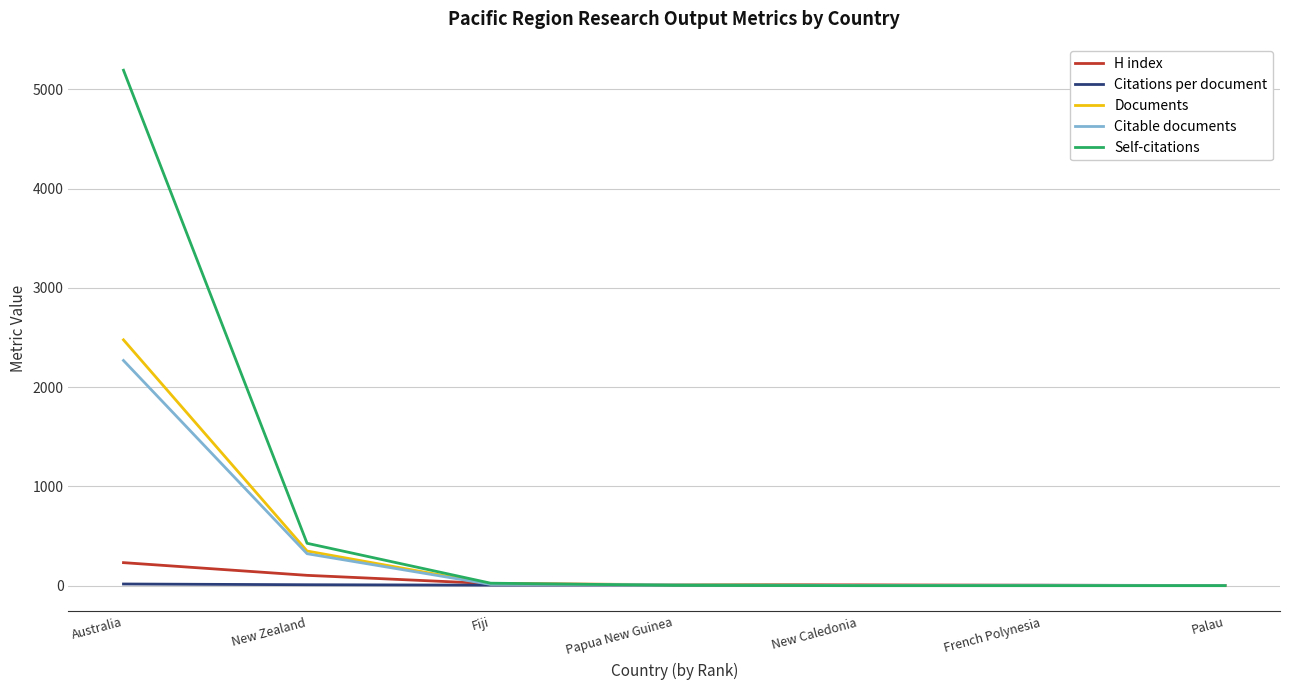

Which series has the largest range (max minus min)?

Self-citations